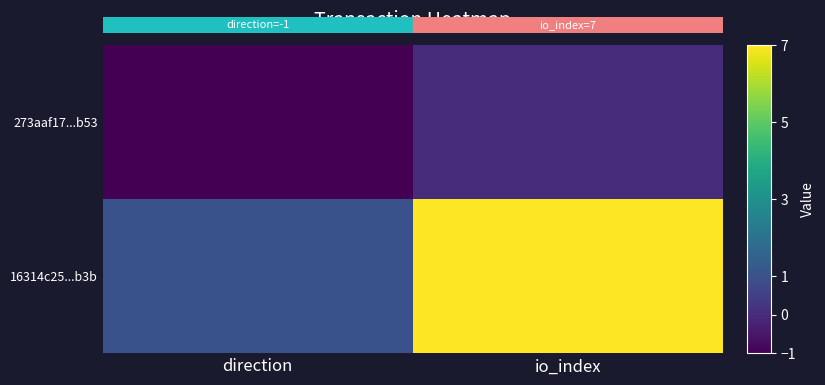

Reading left to right, transcribe all the data shown in this chart.

273aaf17...b53: direction=-1	io_index=0
16314c25...b3b: direction=1	io_index=7